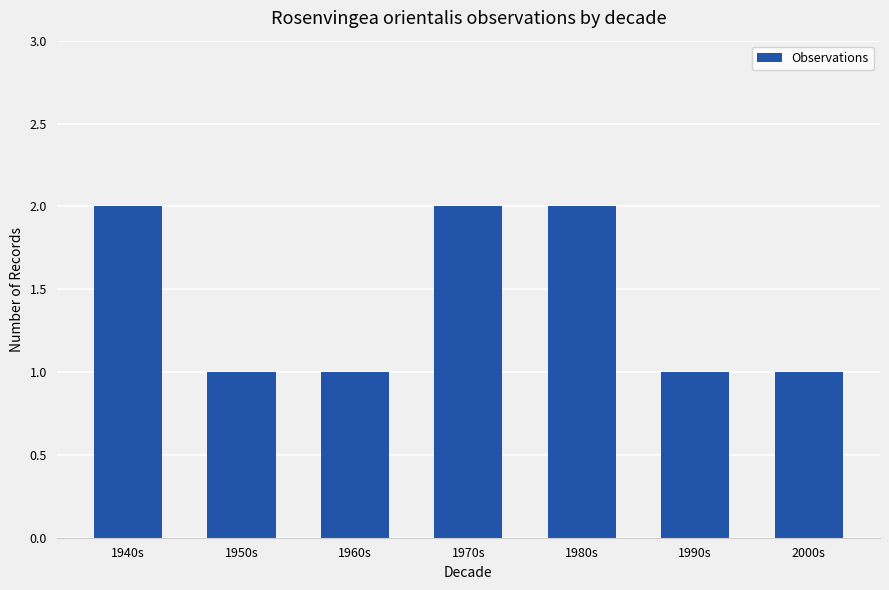

The value at 1980s is 2. True or false?

True